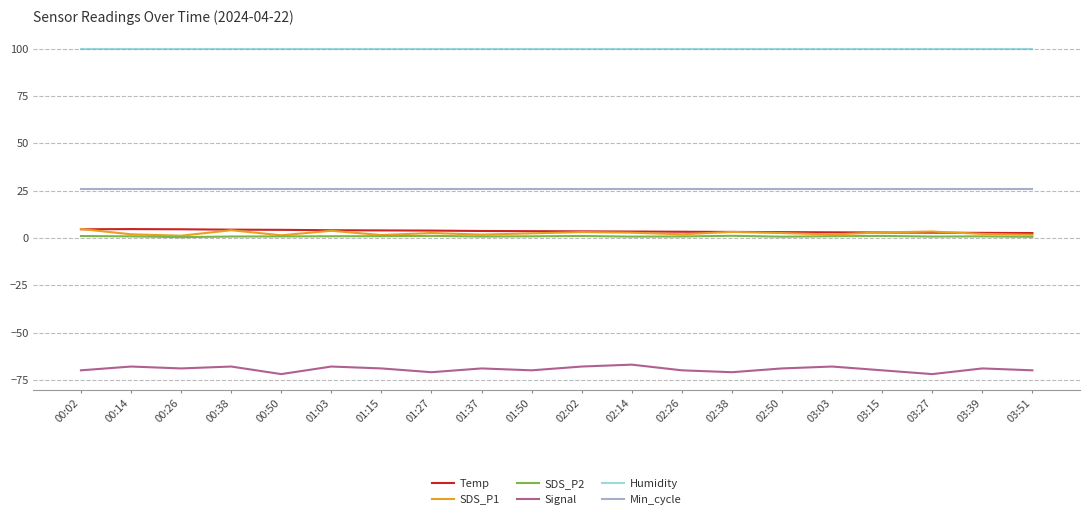

Where is the first local maximum for SDS_P1?

00:38